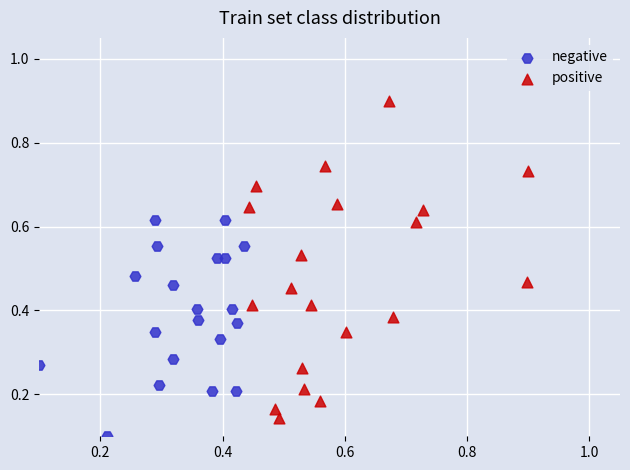

Which series contains the highest Y value?

positive